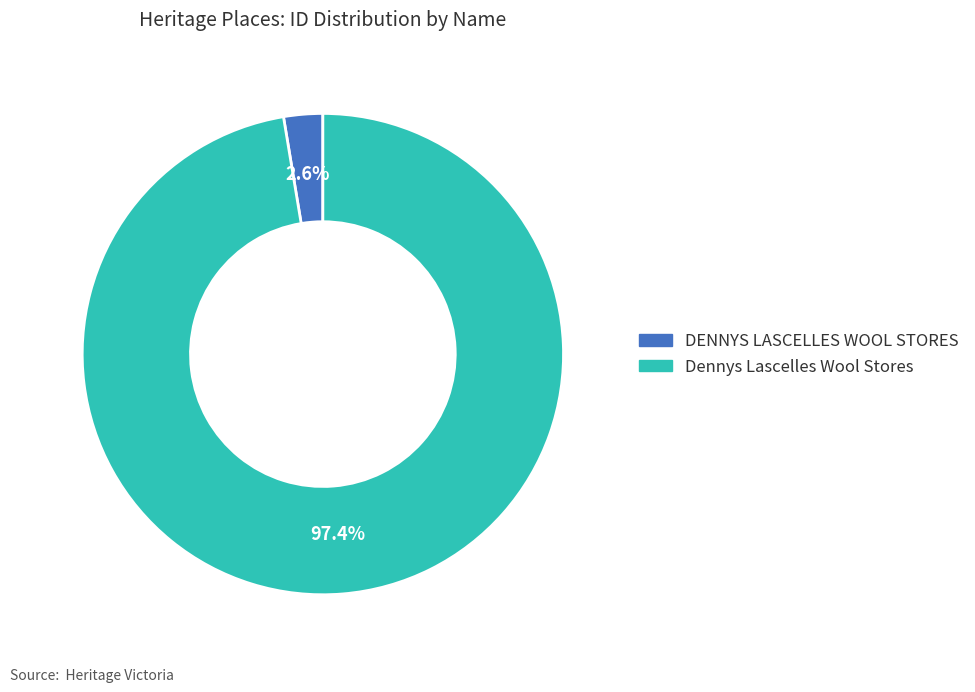

To the nearest percent, what is the combined percentage of DENNYS LASCELLES WOOL STORES and Dennys Lascelles Wool Stores?

100%